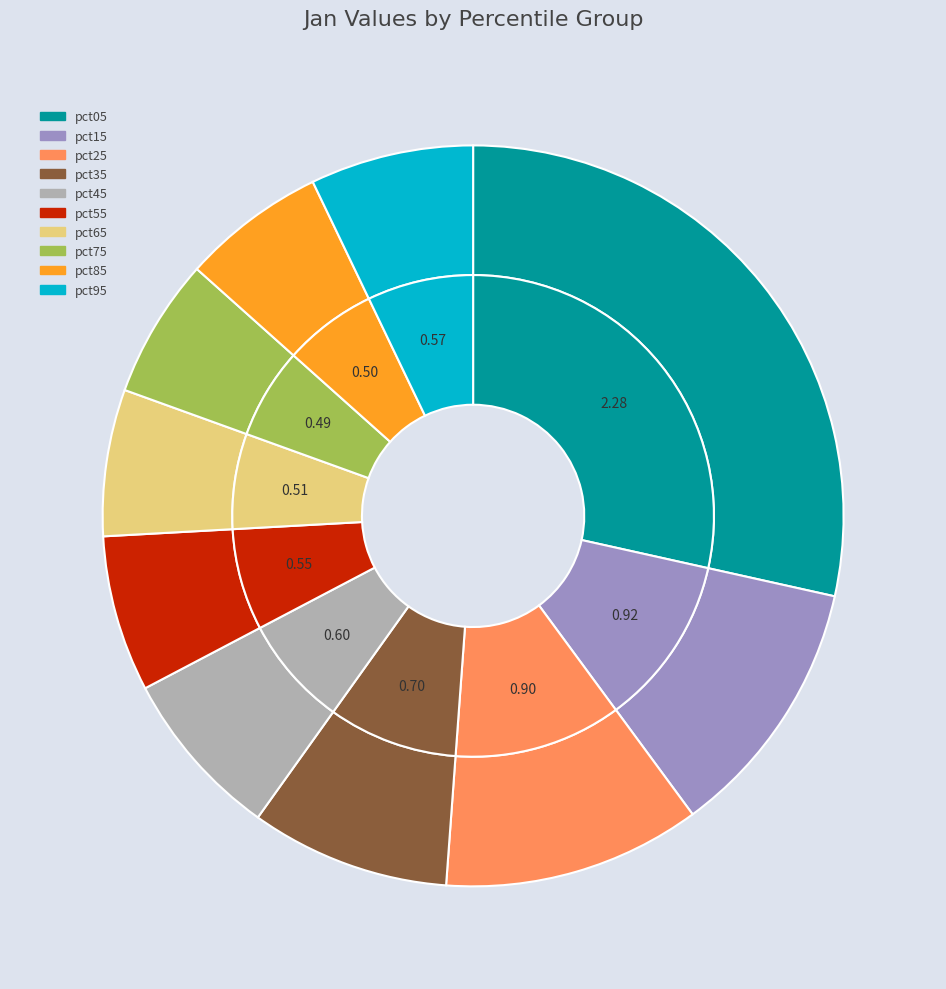

What percentage is NOT represented by pct15?

88.6%